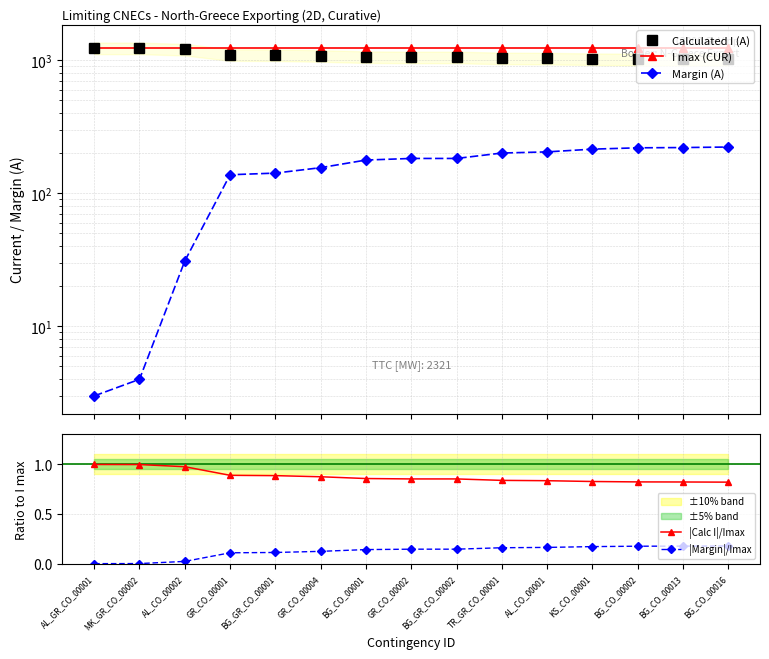

True or false: Calculated I (A) and |Margin|/Imax intersect in this chart.

False